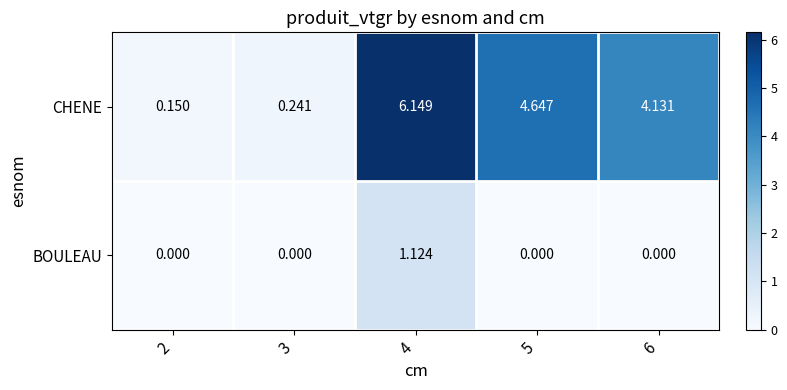

Which series has the largest range (max minus min)?

CHENE